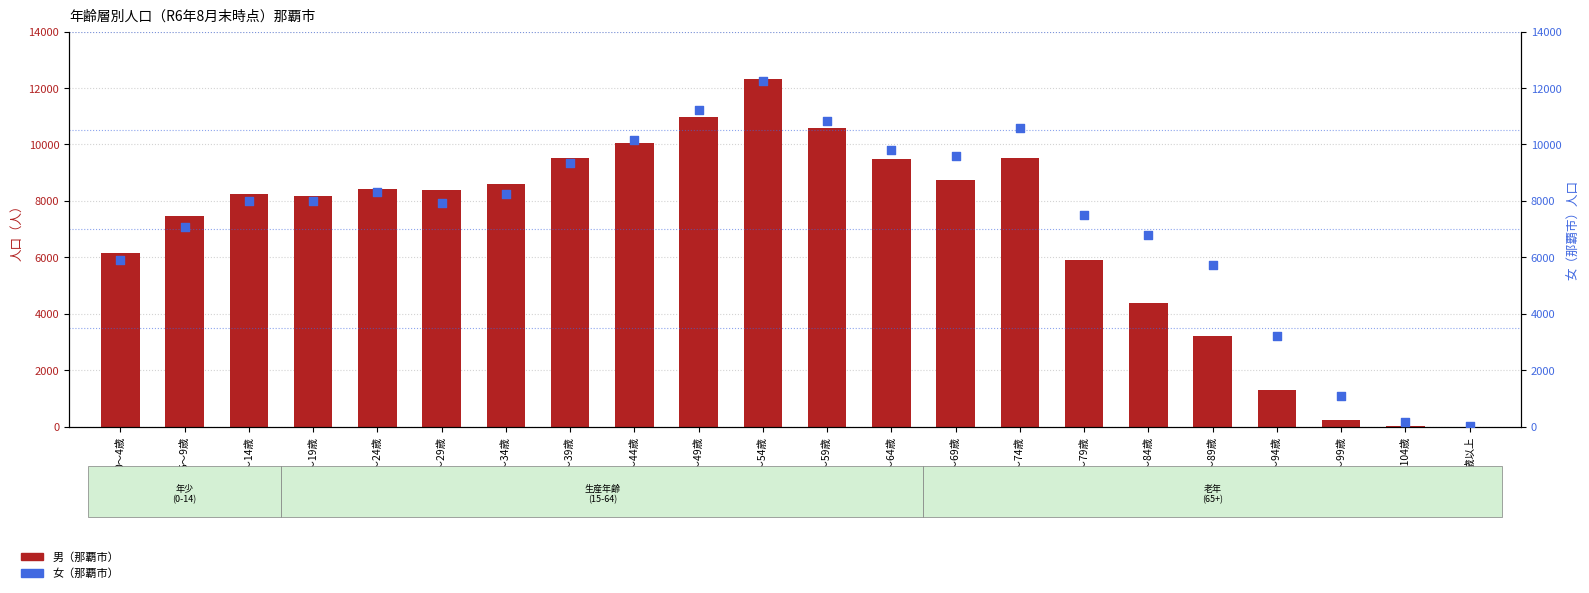

At which category is the sum across all series the highest?

50～54歳